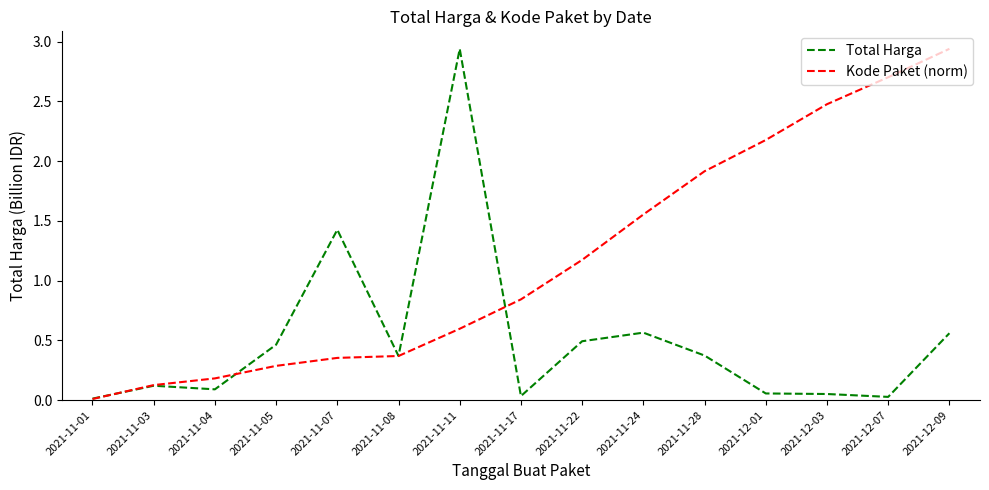

What is the total value across all series at 2021-11-22?

1.7